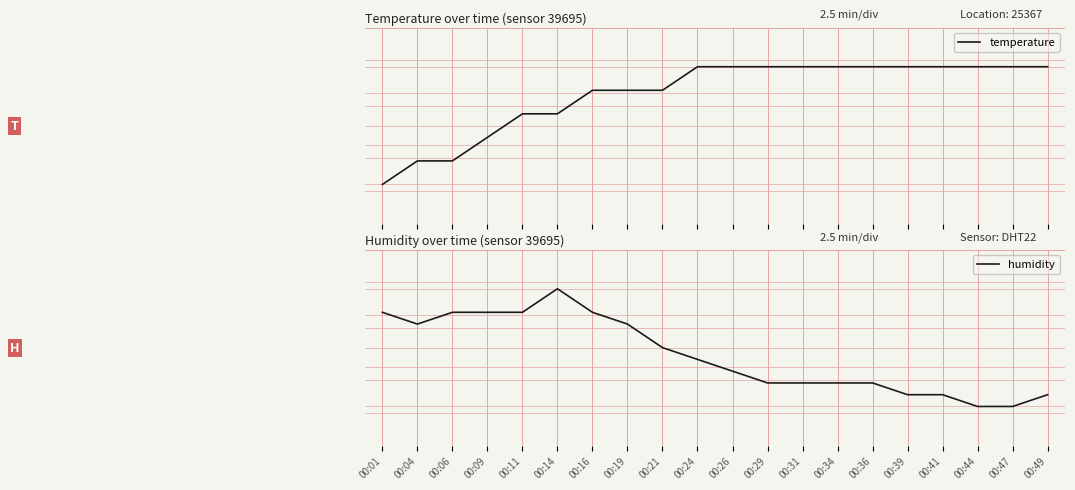

Reading right to left, extract all data points from this chart.

temperature: 00:49=0.8	00:47=0.8	00:44=0.8	00:41=0.8	00:39=0.8	00:36=0.8	00:34=0.8	00:31=0.8	00:29=0.8	00:26=0.8	00:24=0.8	00:21=0.7	00:19=0.7	00:16=0.7	00:14=0.6	00:11=0.6	00:09=0.4	00:06=0.3	00:04=0.3	00:01=0.2
humidity: 00:49=0.3	00:47=0.2	00:44=0.2	00:41=0.3	00:39=0.3	00:36=0.3	00:34=0.3	00:31=0.3	00:29=0.3	00:26=0.4	00:24=0.4	00:21=0.5	00:19=0.6	00:16=0.7	00:14=0.8	00:11=0.7	00:09=0.7	00:06=0.7	00:04=0.6	00:01=0.7